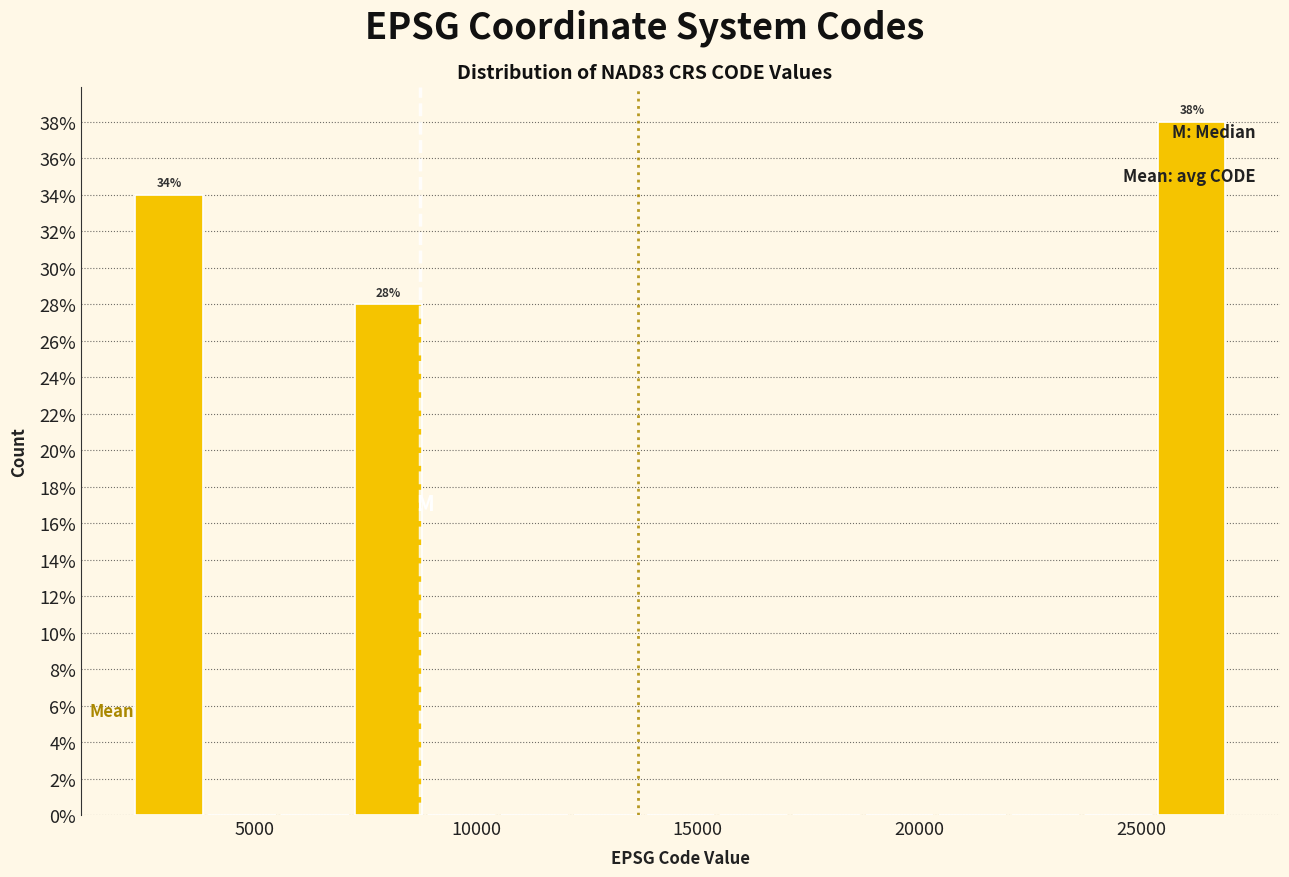

Read against the x-axis, roughly where is the centre of the tallest bar?

26000